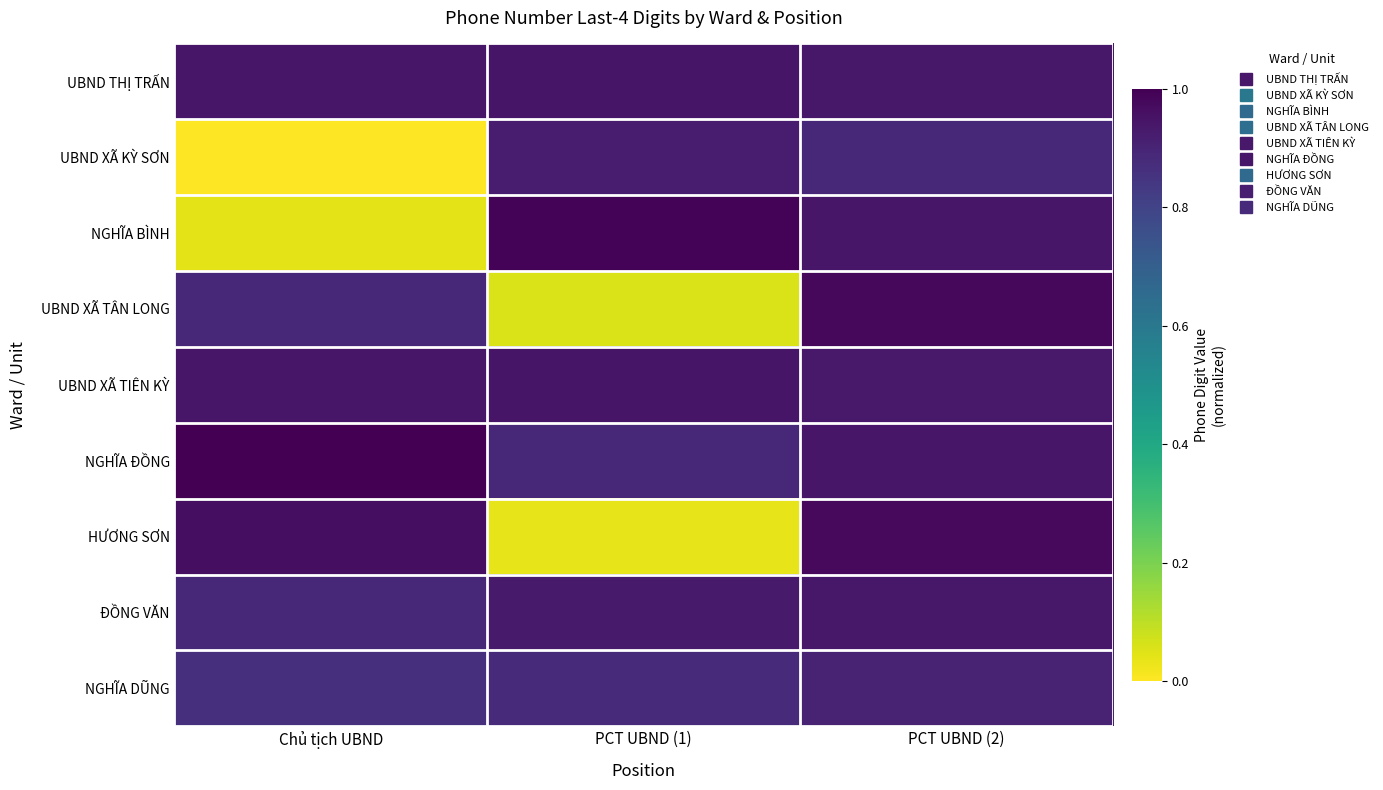

Reading left to right, list all the values displayed in this chart.

UBND THỊ TRẤN: Chủ tịch UBND=0.9	PCT UBND (1)=0.9	PCT UBND (2)=0.9
UBND XÃ KỲ SƠN: Chủ tịch UBND=0.0	PCT UBND (1)=0.9	PCT UBND (2)=0.9
NGHĨA BÌNH: Chủ tịch UBND=0.0	PCT UBND (1)=1.0	PCT UBND (2)=0.9
UBND XÃ TÂN LONG: Chủ tịch UBND=0.9	PCT UBND (1)=0.1	PCT UBND (2)=1.0
UBND XÃ TIÊN KỲ: Chủ tịch UBND=0.9	PCT UBND (1)=0.9	PCT UBND (2)=0.9
NGHĨA ĐỒNG: Chủ tịch UBND=1.0	PCT UBND (1)=0.9	PCT UBND (2)=0.9
HƯƠNG SƠN: Chủ tịch UBND=1.0	PCT UBND (1)=0.0	PCT UBND (2)=1.0
ĐỒNG VĂN: Chủ tịch UBND=0.9	PCT UBND (1)=0.9	PCT UBND (2)=0.9
NGHĨA DŨNG: Chủ tịch UBND=0.9	PCT UBND (1)=0.9	PCT UBND (2)=0.9